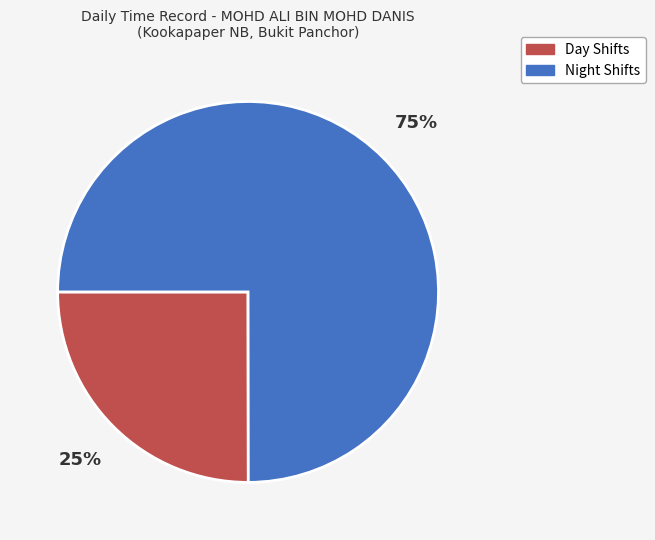

Is there any slice that represents more than half of the pie?

Yes